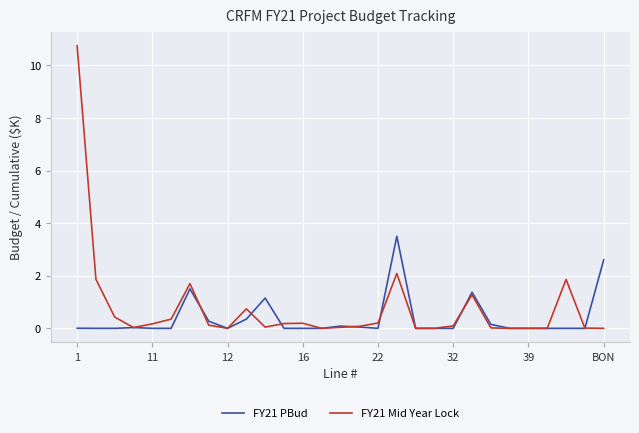

What is the maximum value for FY21 Mid Year Lock?

10.7